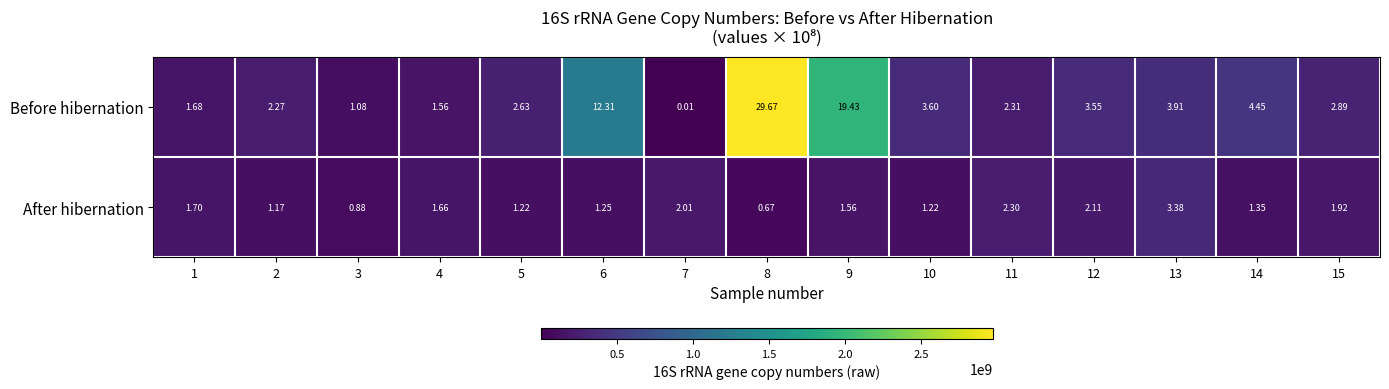

Between 3 and 11, which series saw the biggest shift?

After hibernation